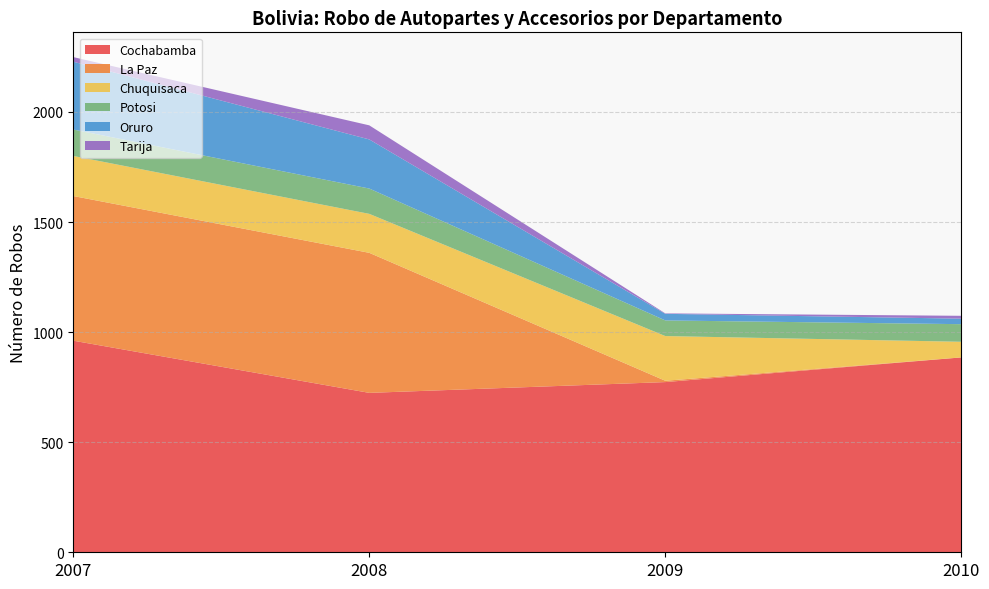

At which category does Potosi reach its first local valley?

2009